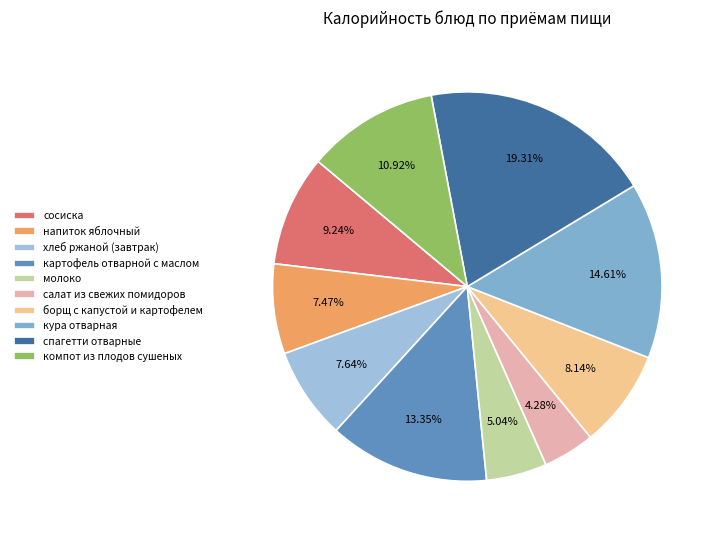

What is the ratio of the value at молоко to the value at компот из плодов сушеных?

0.5